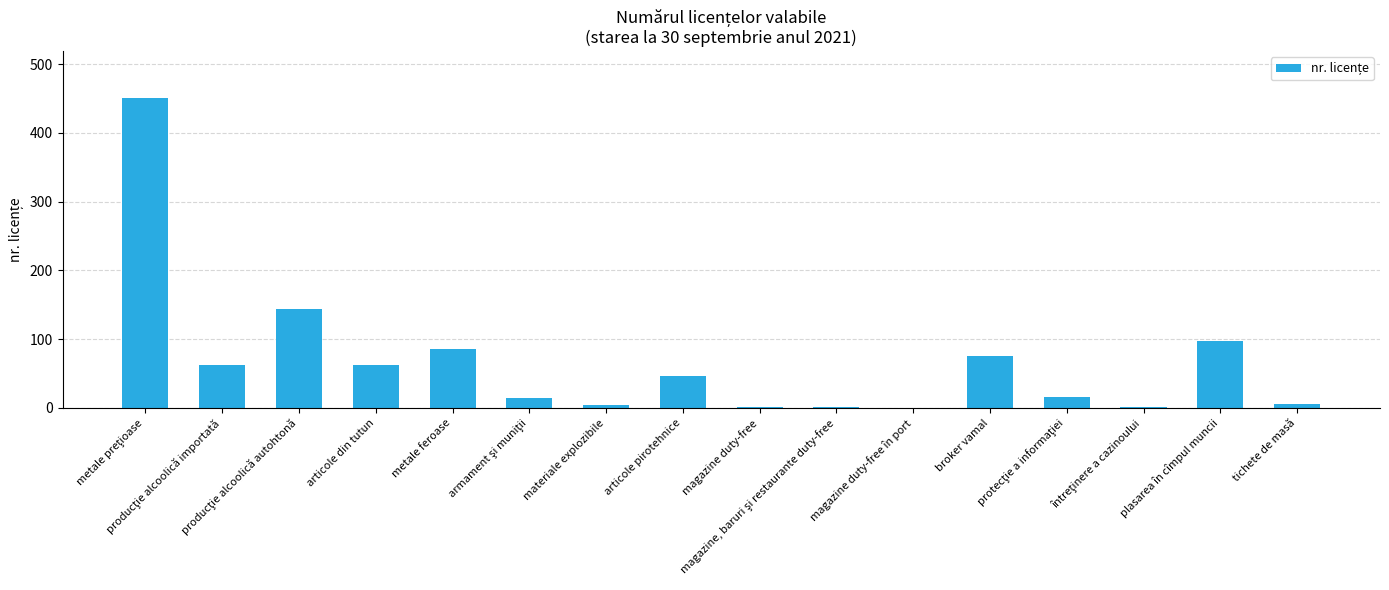

What is the maximum value shown in the chart?

451